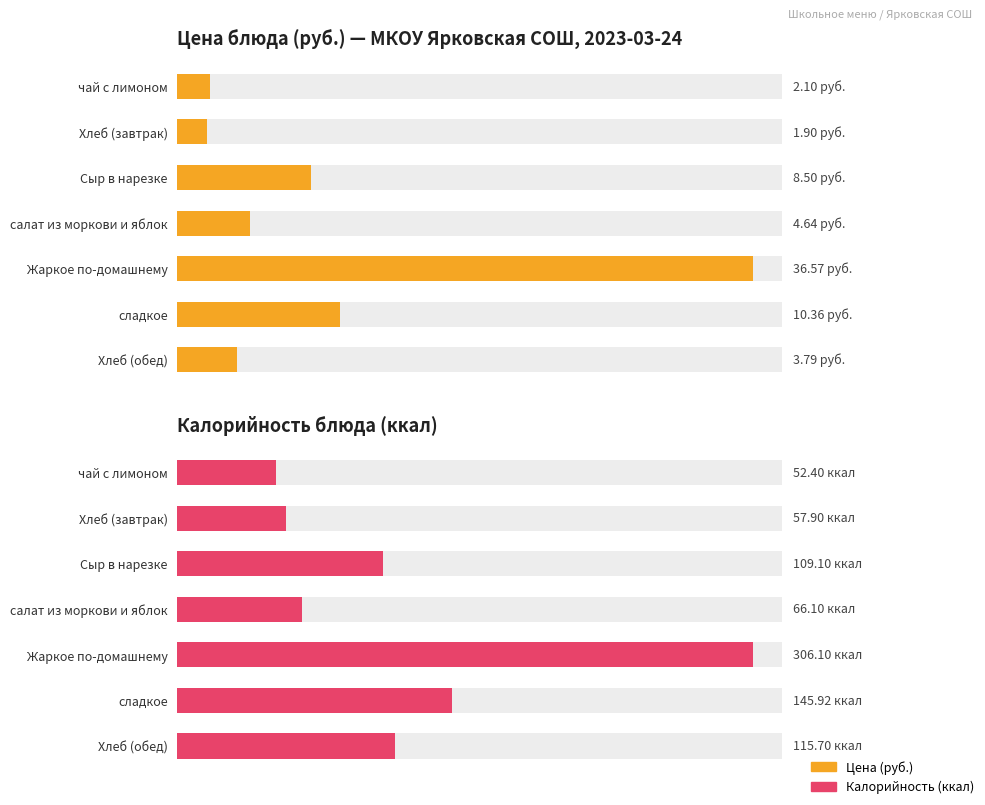

How many data points in руб. are less than 4?

3